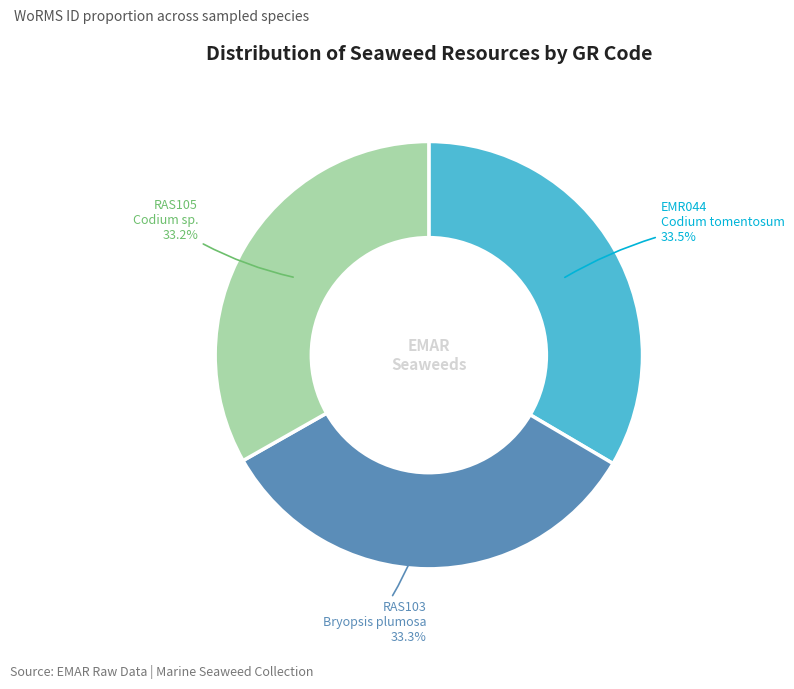

Does EMR044 account for over 50% of the chart?

No